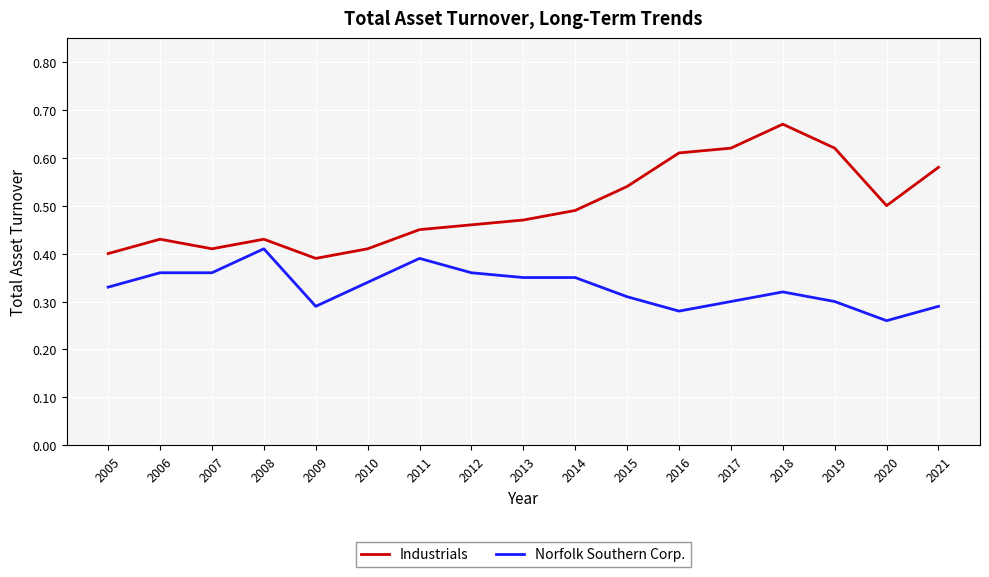

True or false: Industrials has a value of 0.4 at 2008.

True